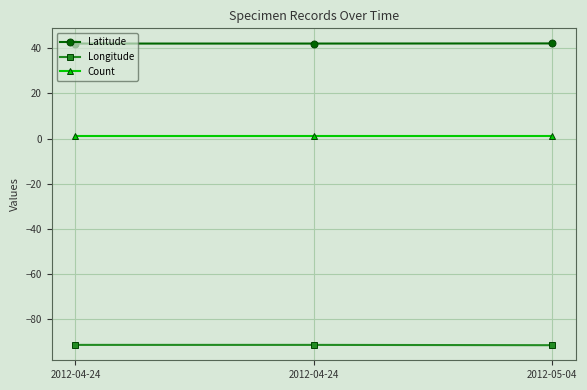

What are all the series names shown in the legend?

Latitude, Longitude, Count